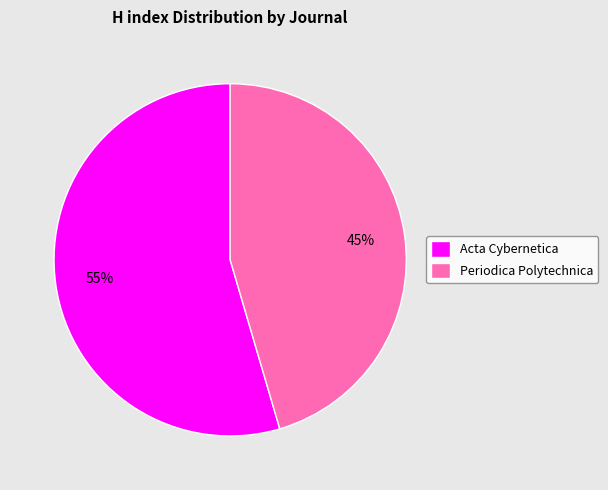

What percentage is the Acta Cybernetica slice, to the nearest percent?

55%